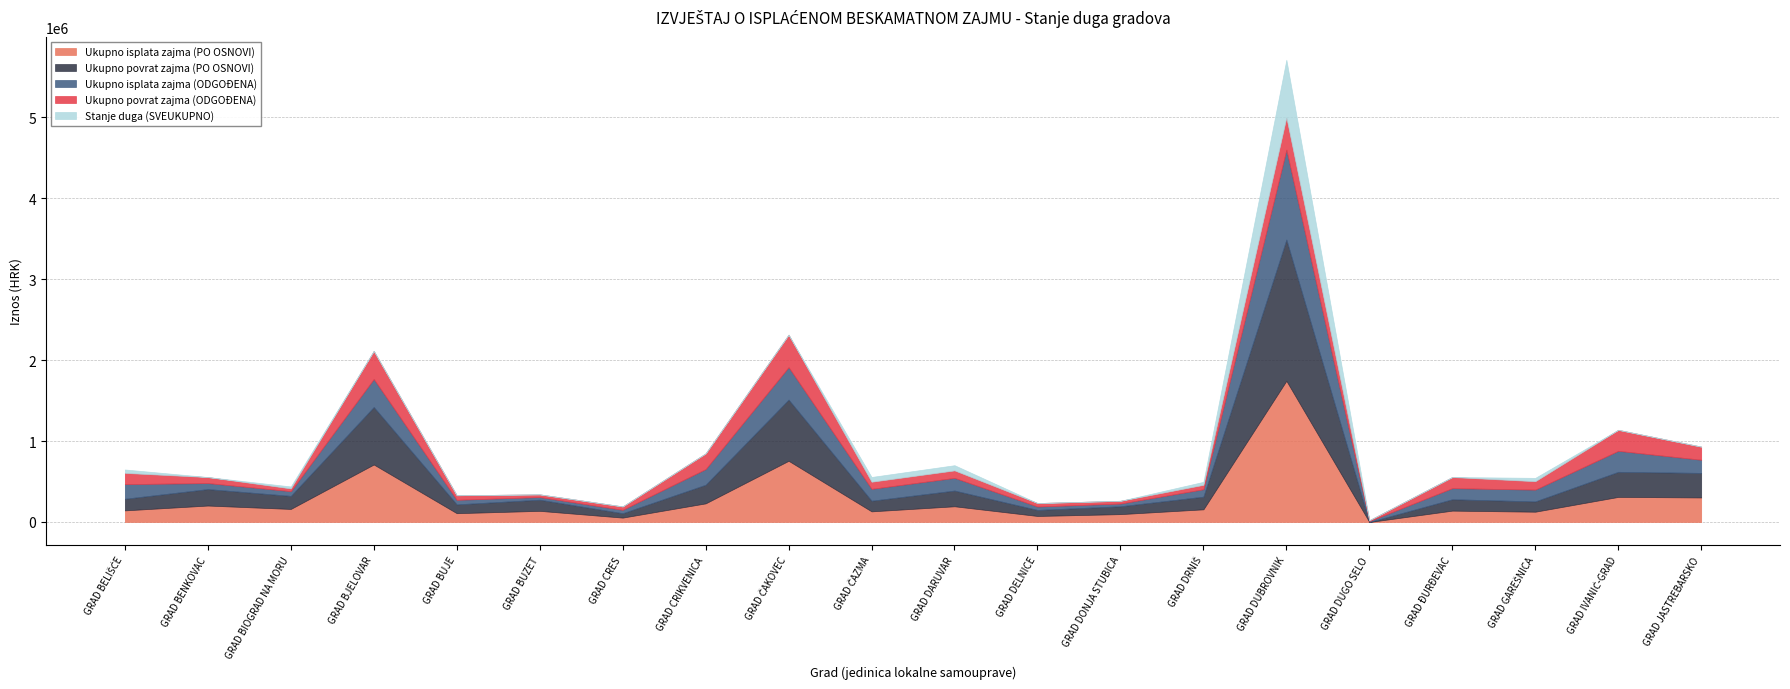

What is the average value of the Stanje duga (SVEUKUPNO) series?

48873.8